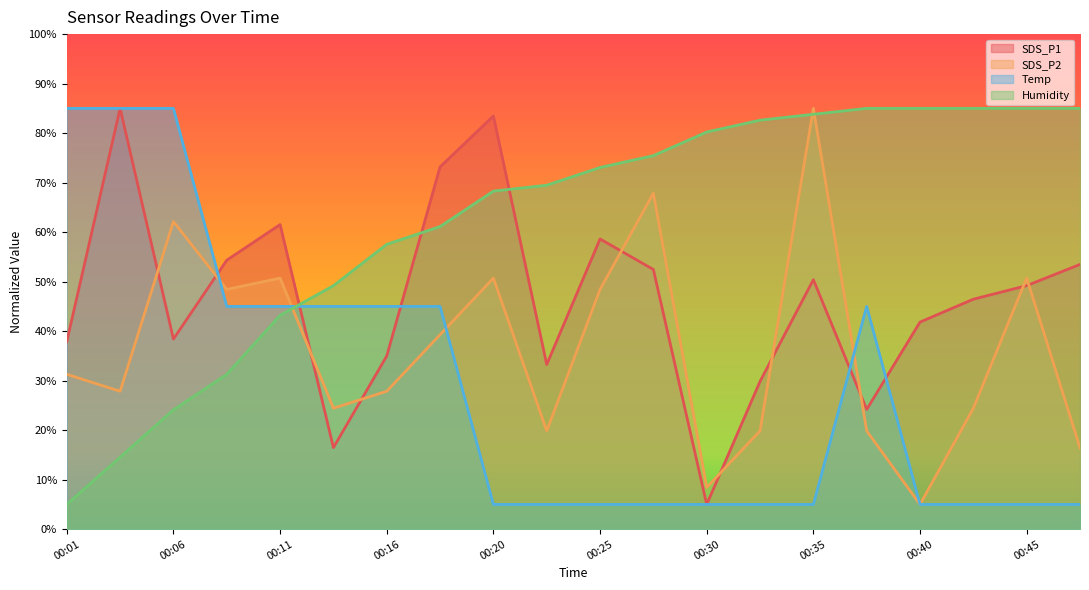

How many times do SDS_P1 and Humidity cross each other?

3